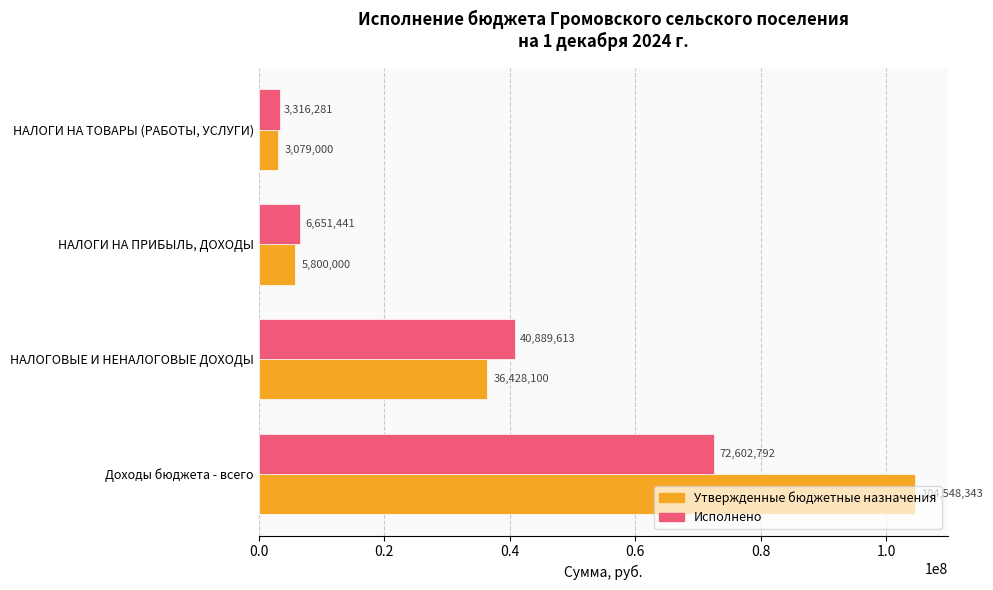

What is the difference between the second highest and second lowest values in the Утвержденные бюджетные назначения series?

30628100.0